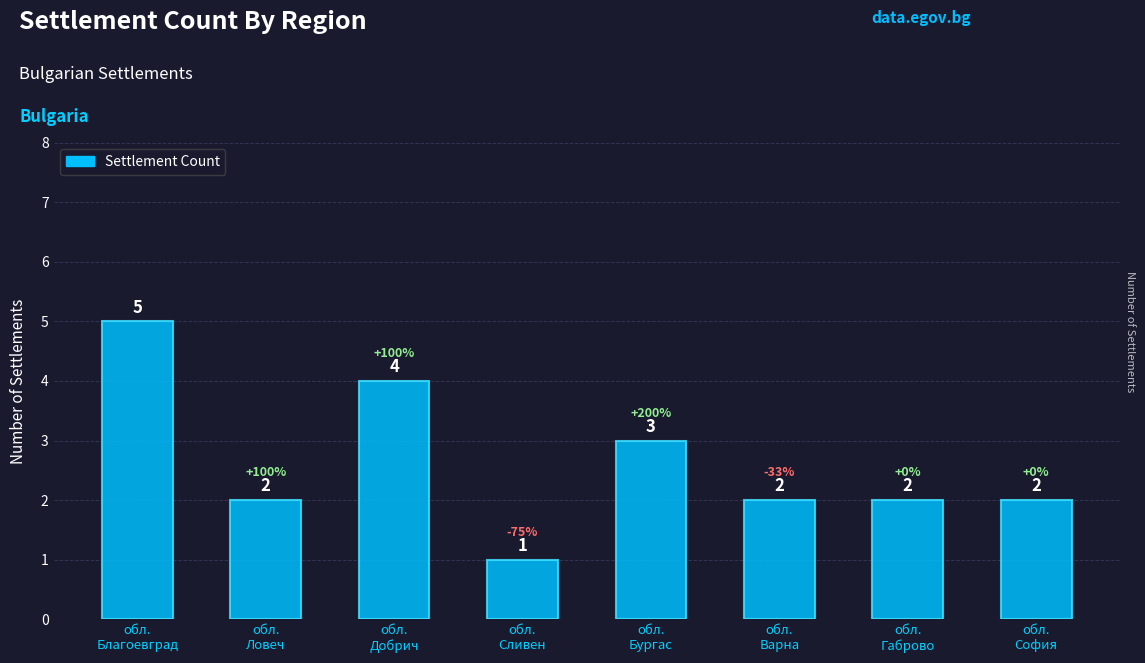

At which label does the data first exceed 2?

обл.
Благоевград